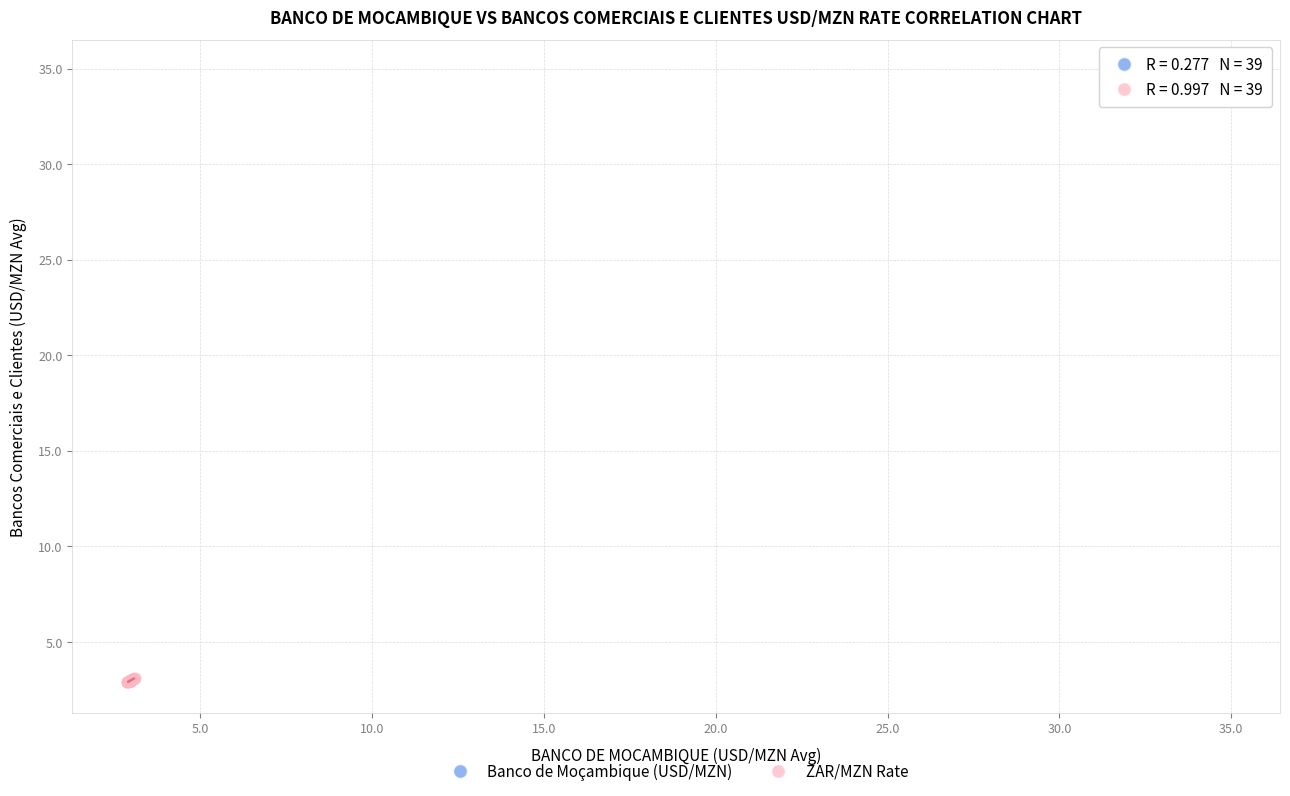

Which series has the largest Y range (max minus min)?

Banco de Moçambique (USD/MZN)